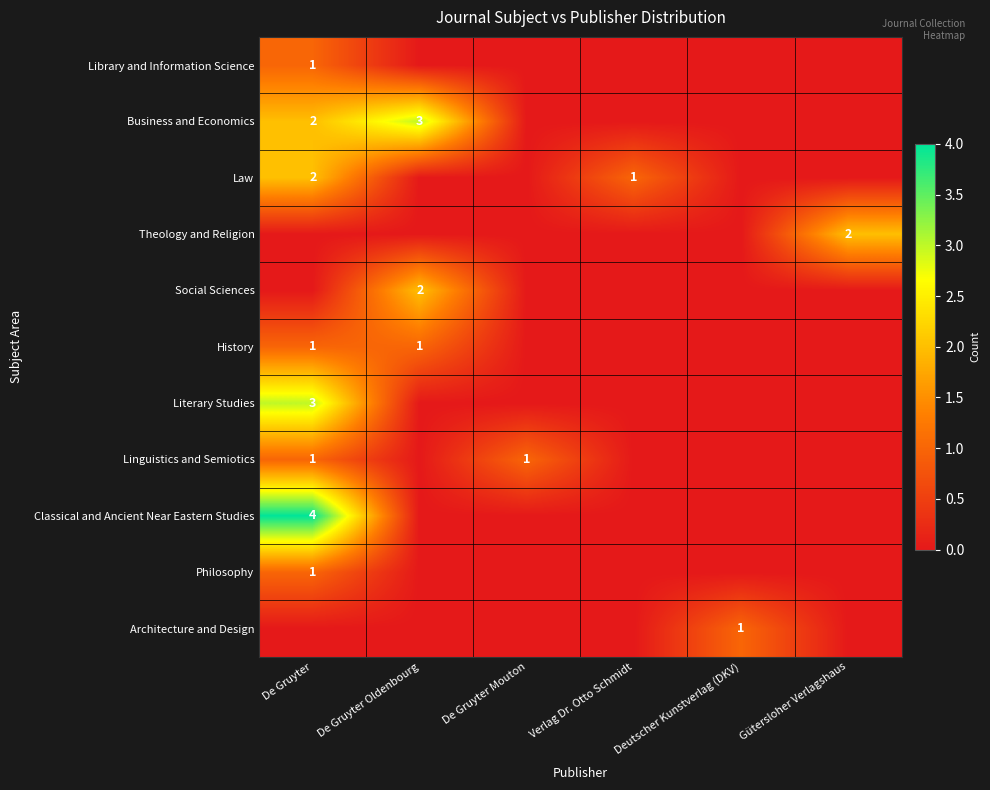

Which series has the largest total across all categories?

Business and Economics